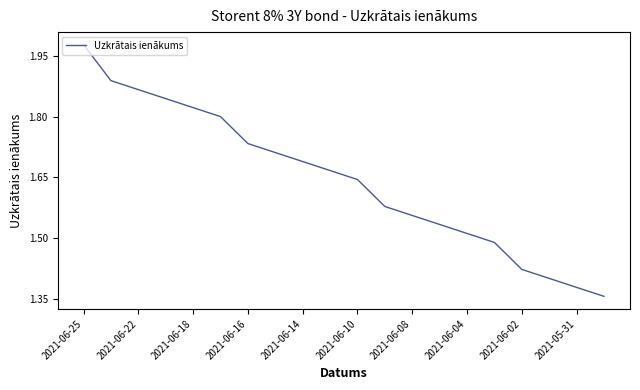

What is the difference between the maximum and minimum values?

0.6